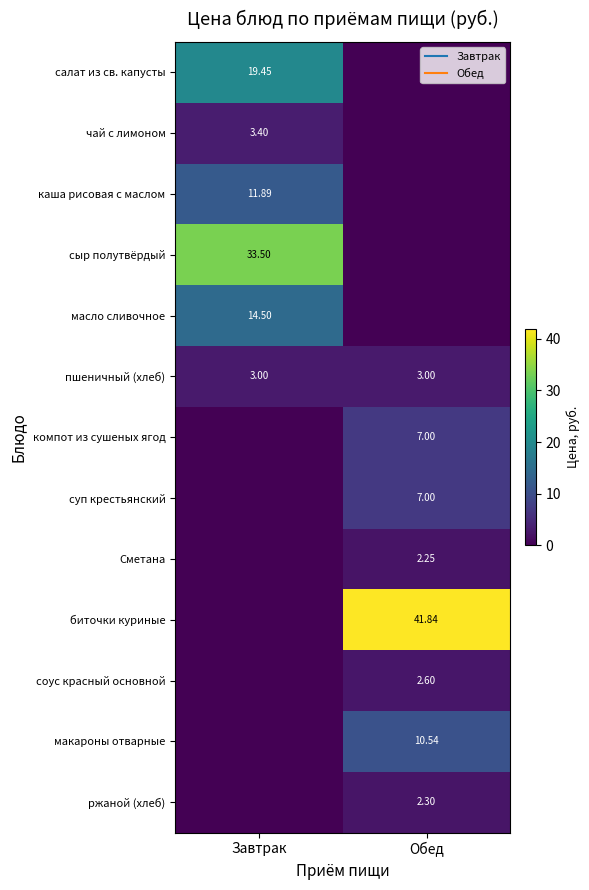

At which label does салат из св. капусты reach its peak?

Завтрак